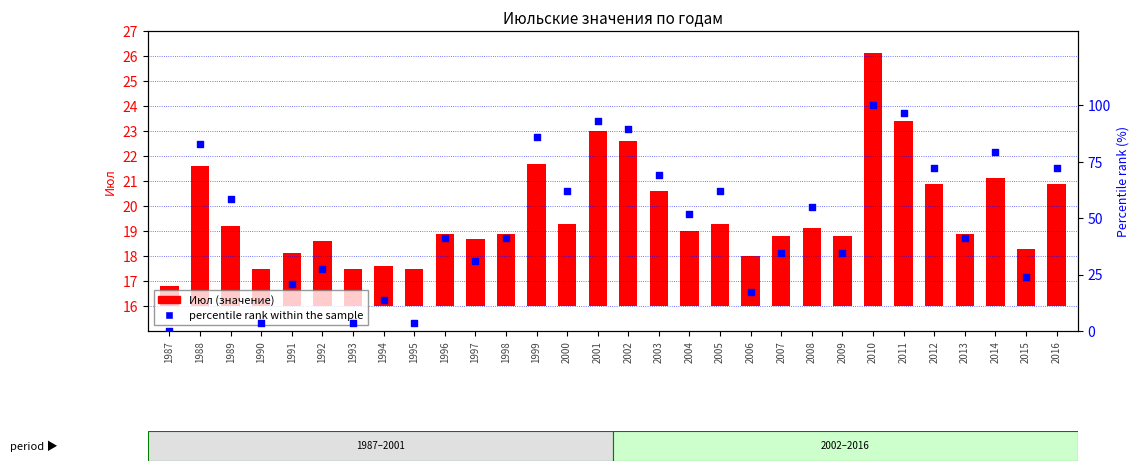

At which category is the sum across all series the highest?

2010